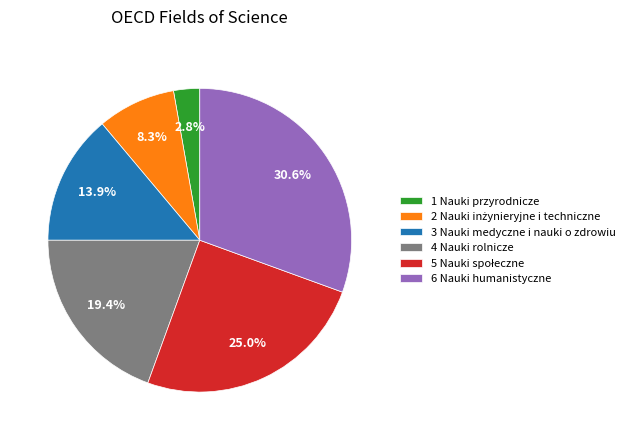

What percentage is NOT represented by 3 Nauki medyczne i nauki o zdrowiu?

86.1%